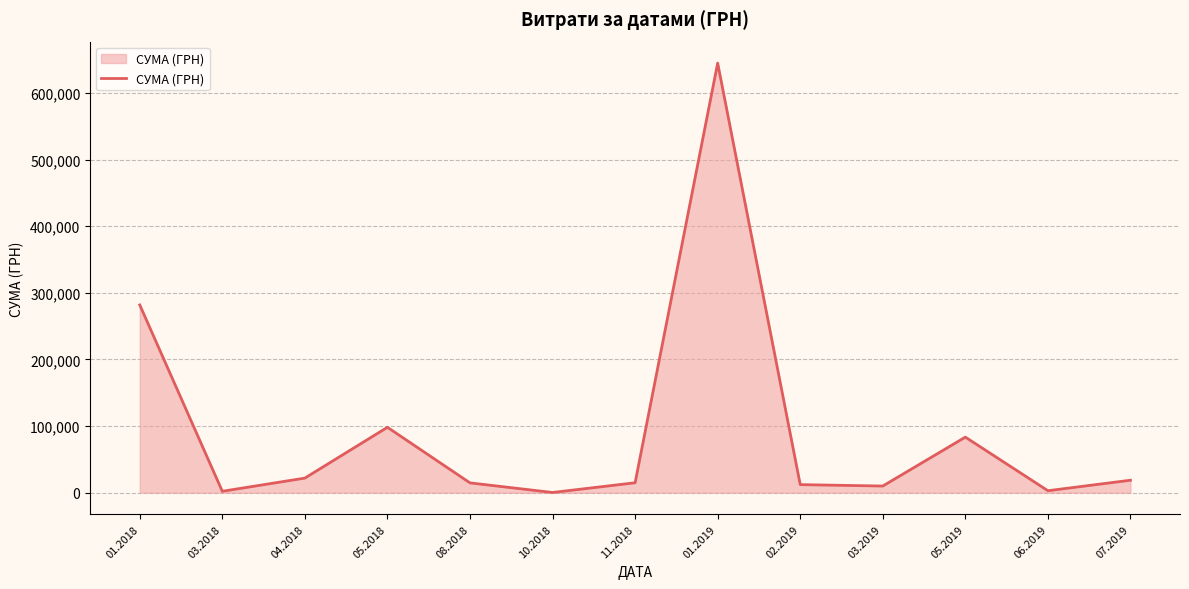

What is the approximate value at 07.2019?

18748.0